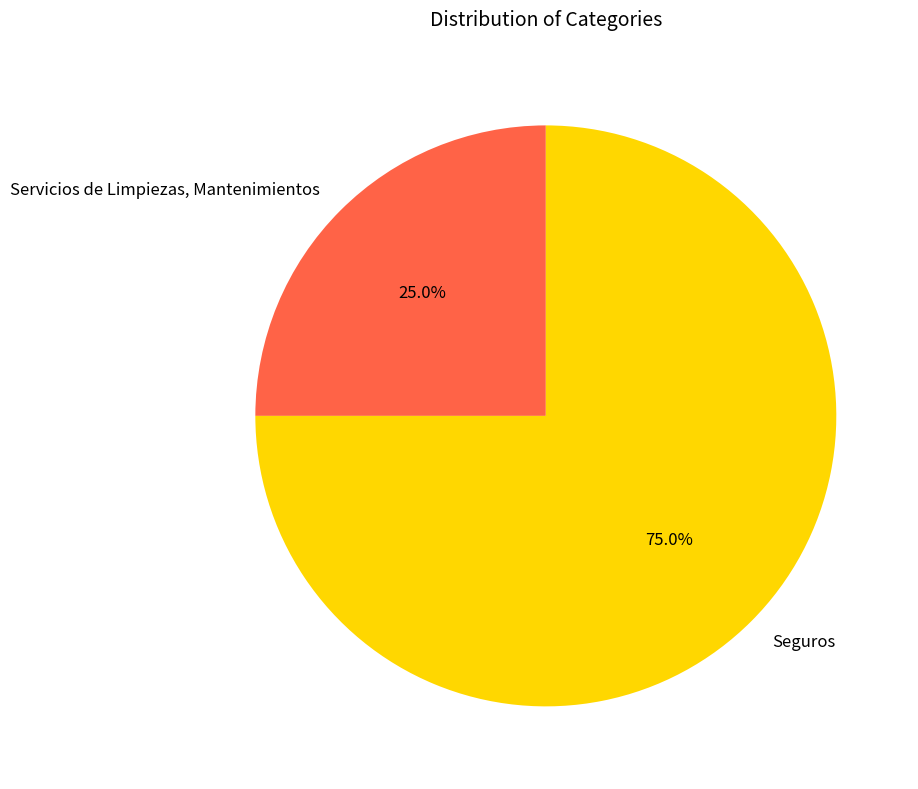

Which category has the smallest portion of the pie?

Servicios de Limpiezas, Mantenimientos